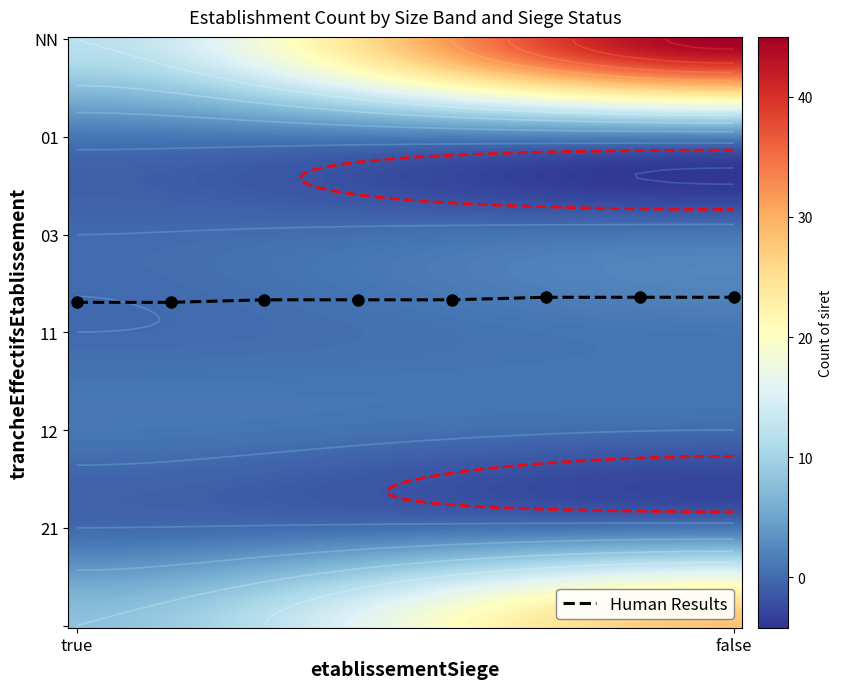

How many positive values does the 12 series have?

1